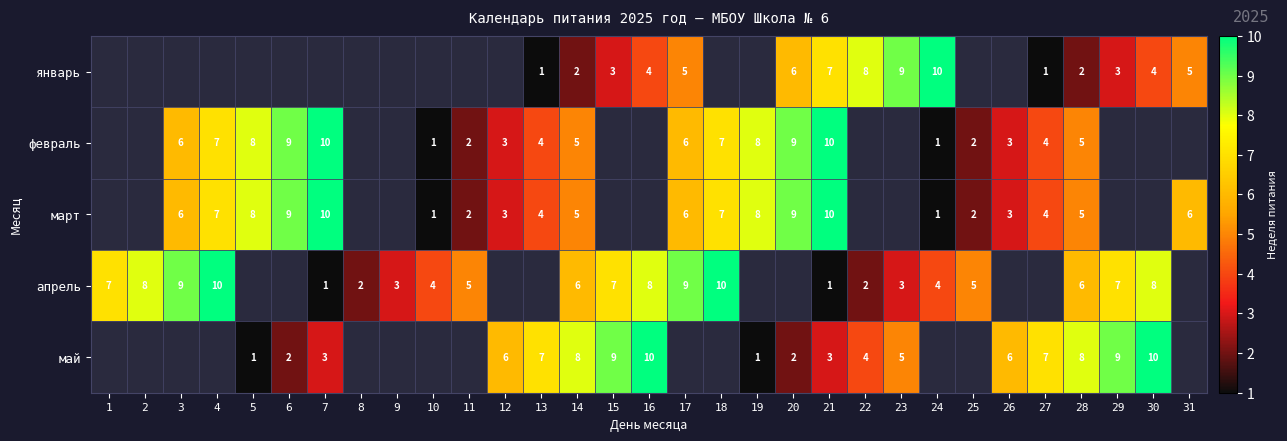

Is the value of март at 31 greater than the value of май at 14?

No